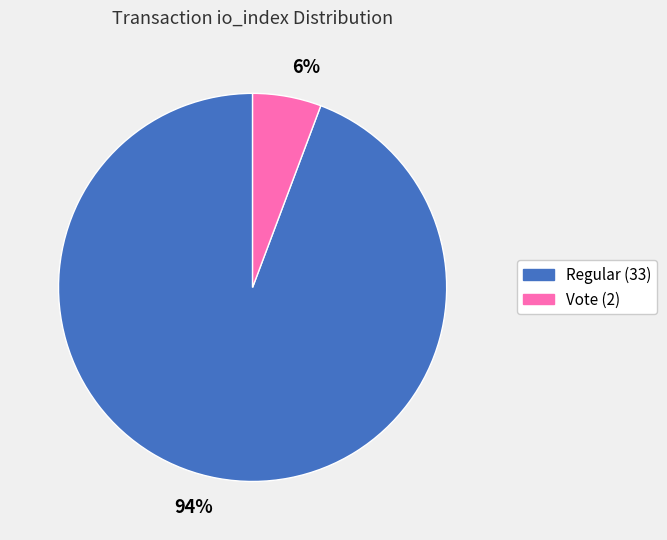

How many slices are in this pie chart?

2